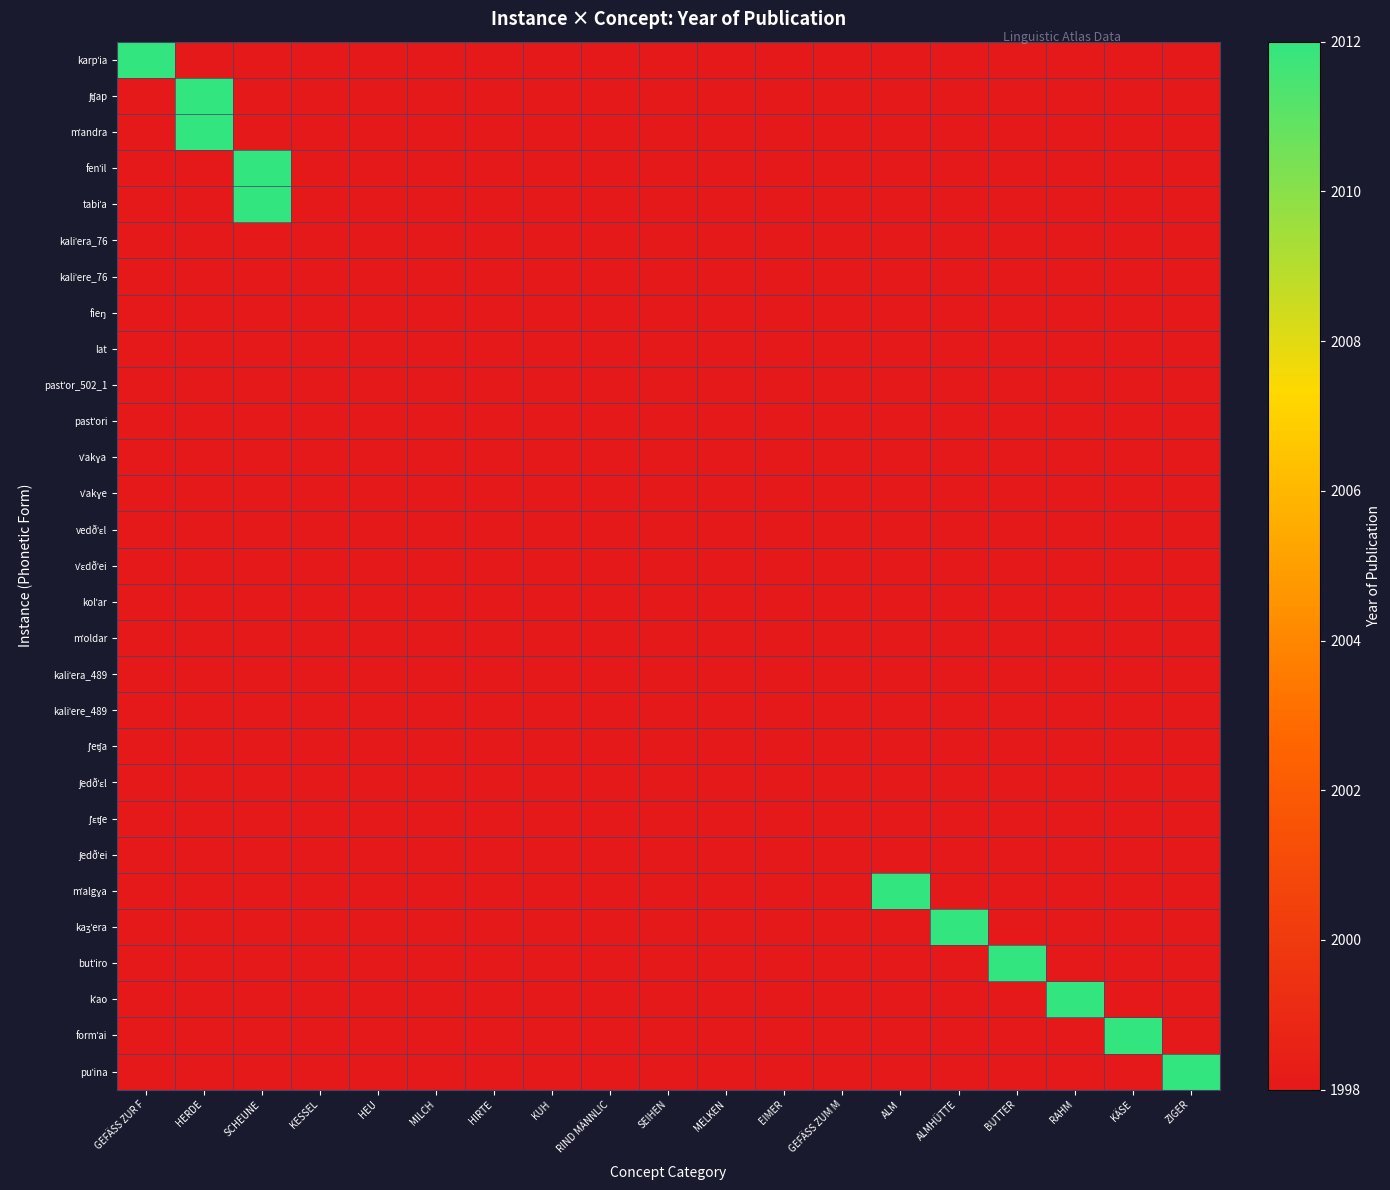

Which series has the largest total across all categories?

karpˈia